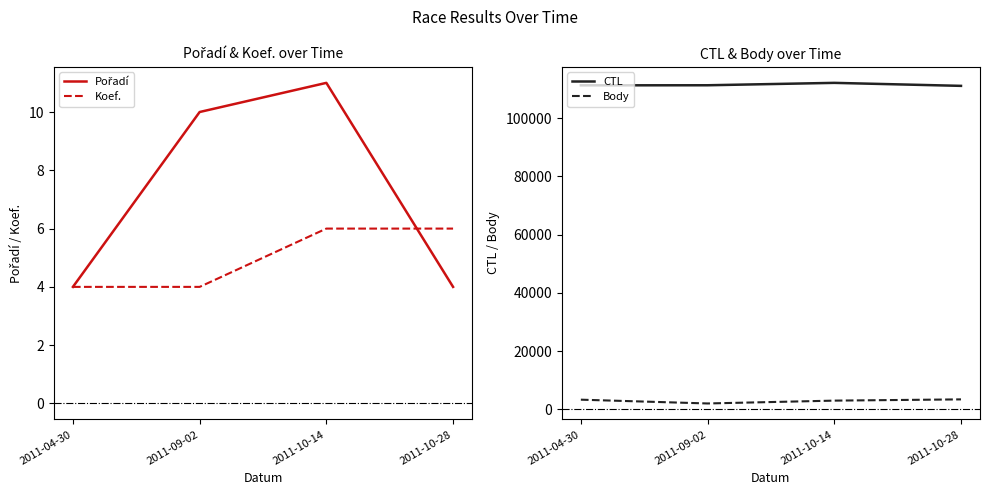

What is the sum of all CTL values?

445906